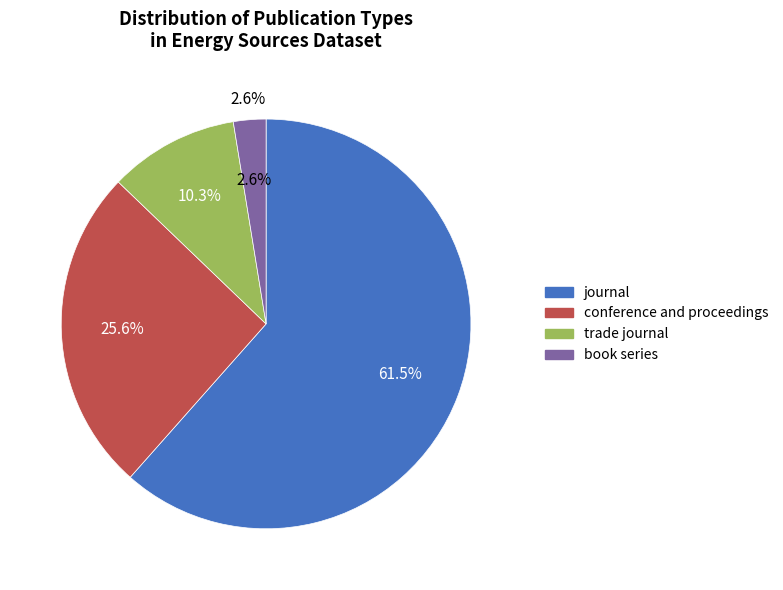

What percentage do conference and proceedings and book series together represent?

28.2%